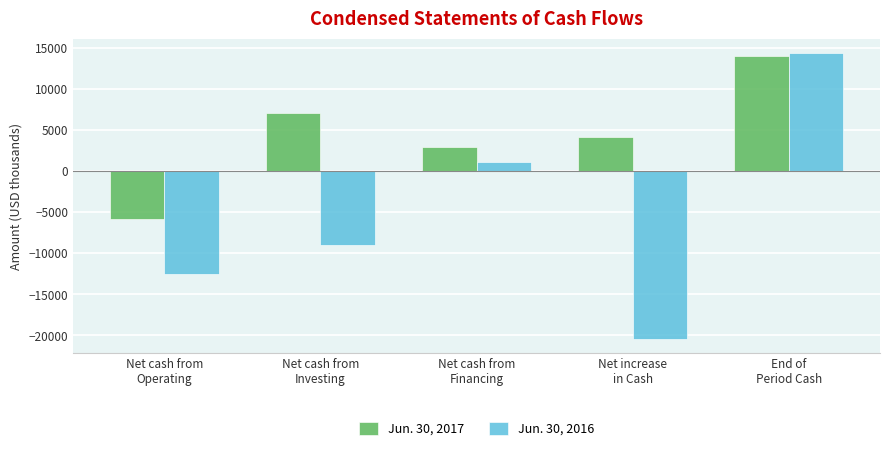

What is the total value across all series at Net cash from
Operating?

-18336